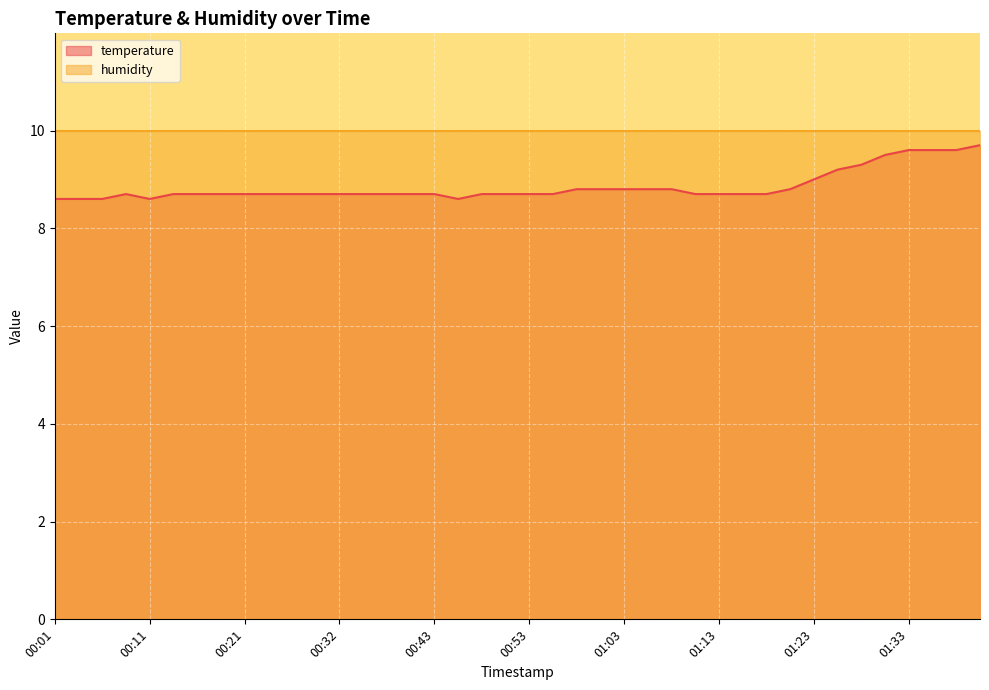

Rank the categories by value from highest to lowest.

01:40, 01:33, 01:35, 01:37, 01:30, 01:28, 01:25, 01:23, 00:58, 01:01, 01:03, 01:06, 01:08, 01:20, 00:08, 00:13, 00:16, 00:19, 00:21, 00:24, 00:26, 00:29, 00:32, 00:35, 00:38, 00:40, 00:43, 00:48, 00:51, 00:53, 00:56, 01:11, 01:13, 01:15, 01:18, 00:01, 00:04, 00:06, 00:11, 00:46